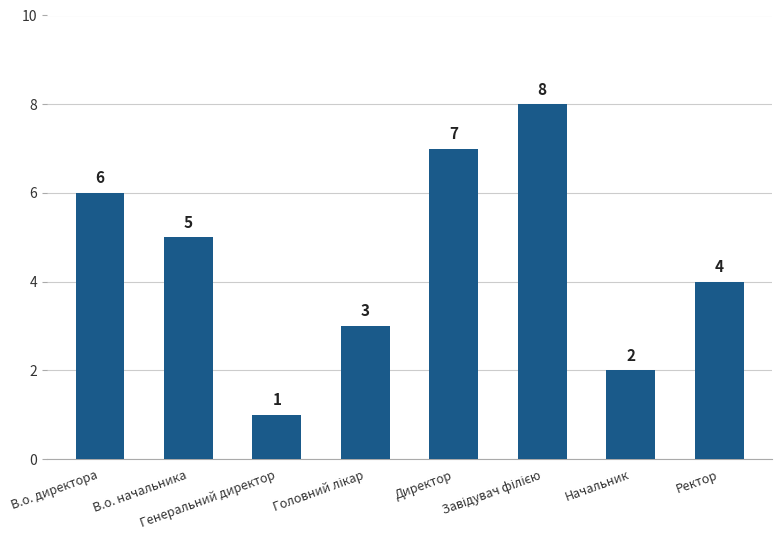

What is the label of the 5th bar from the left?

Директор